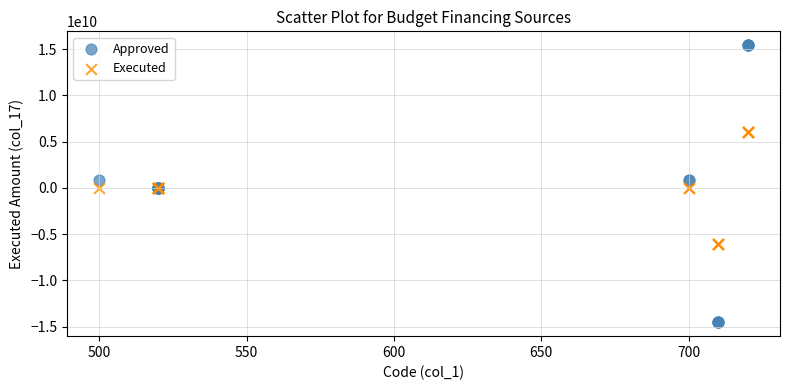

Which series reaches the minimum Y coordinate?

Approved